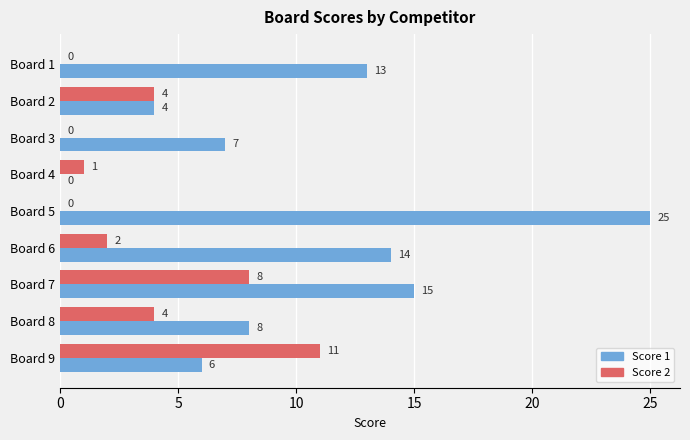

Which series changed the most between Board 1 and Board 2?

Score 1